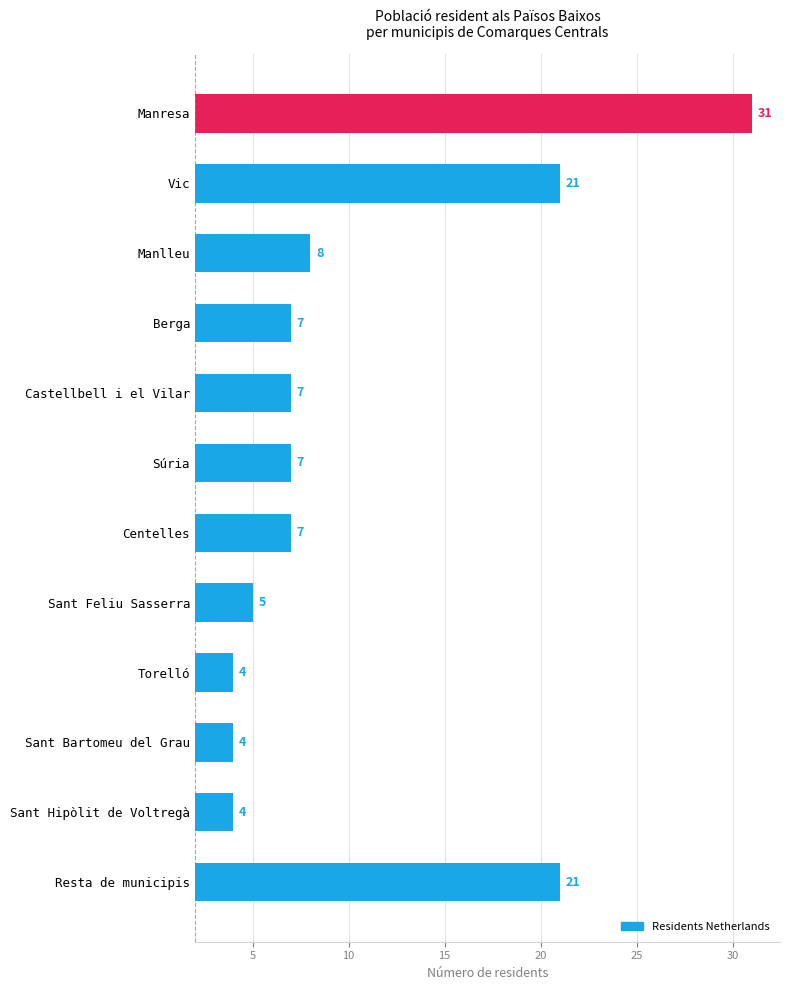

What is the difference between the maximum and minimum values?

27